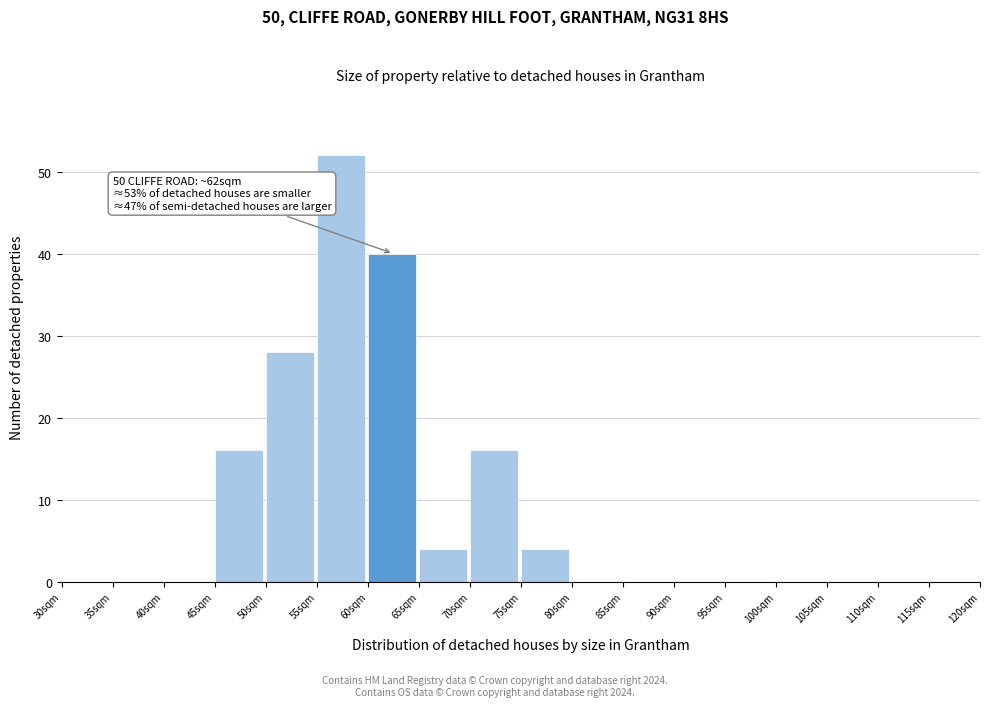

Over which range of the x-axis is the bar tallest?

55 to 60